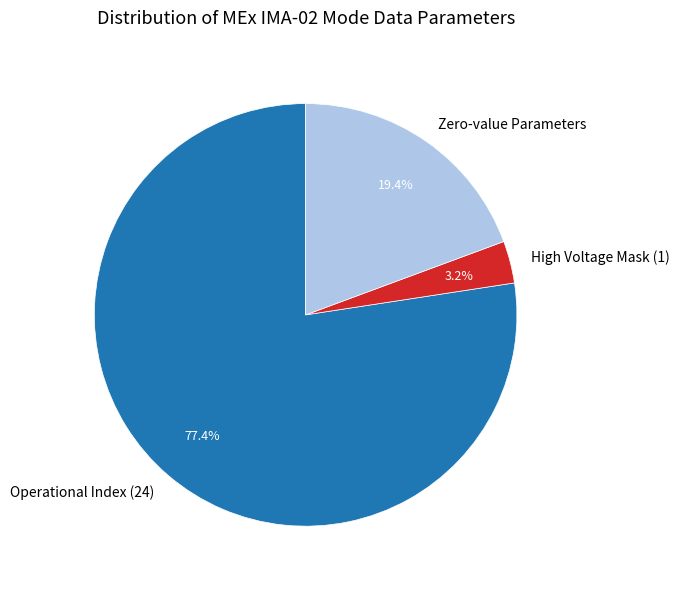

Which category has the biggest portion of the pie?

Operational Index (24)